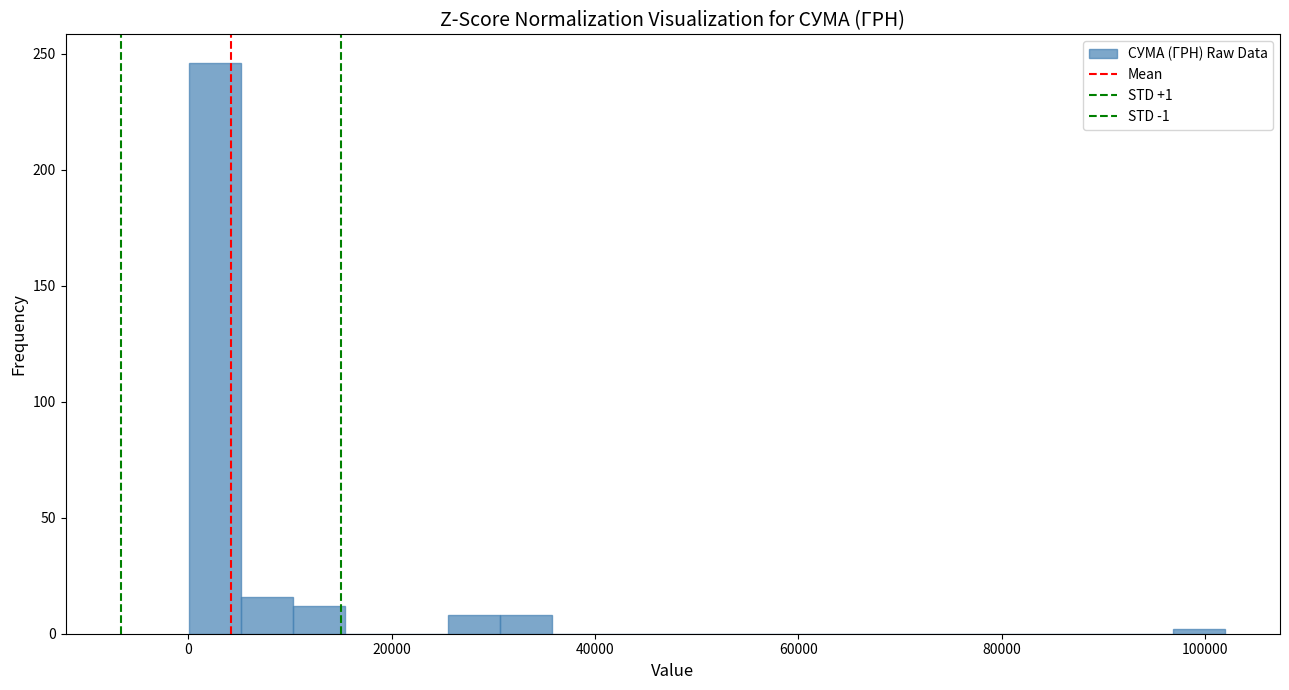

Around what value on the x-axis is the tallest bar? Give the approximate position of its centre, as read against the axis.

2000